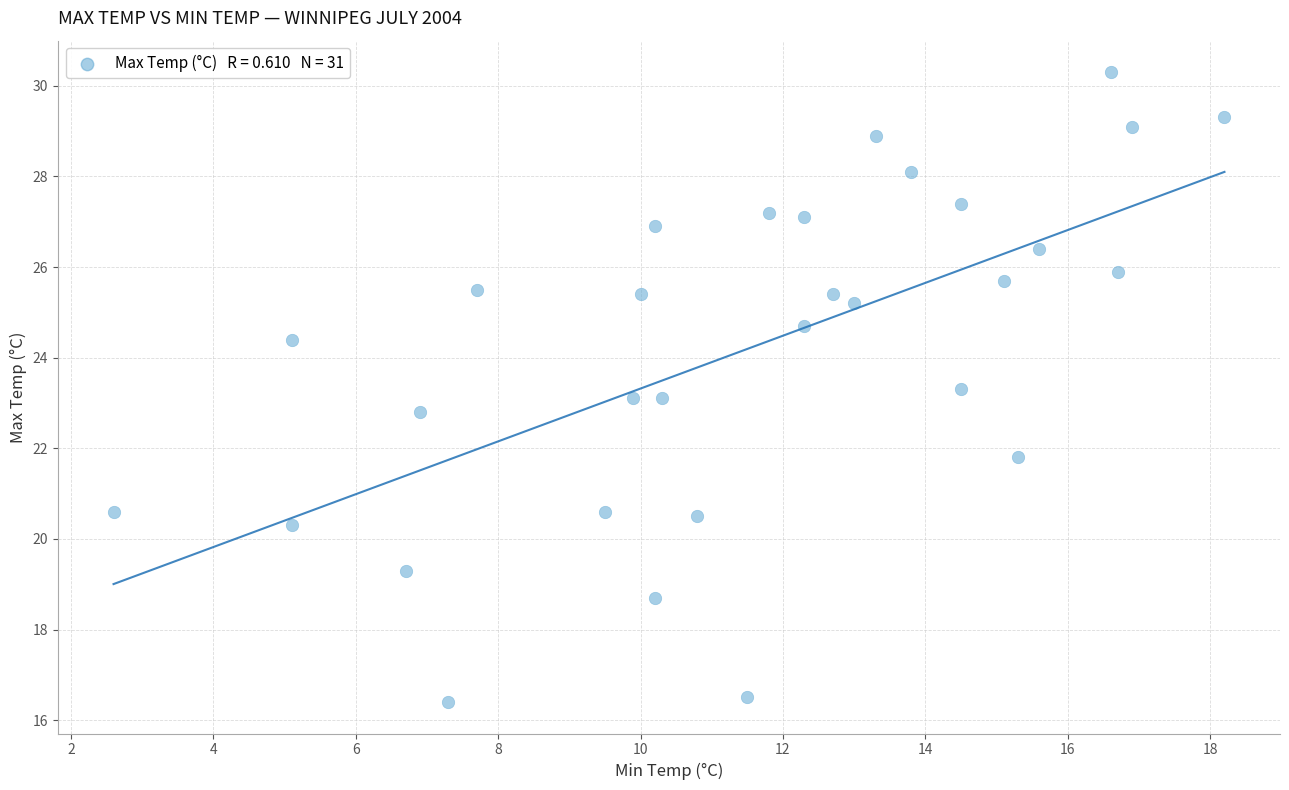

What is the range of Y values (max minus min)?

13.9